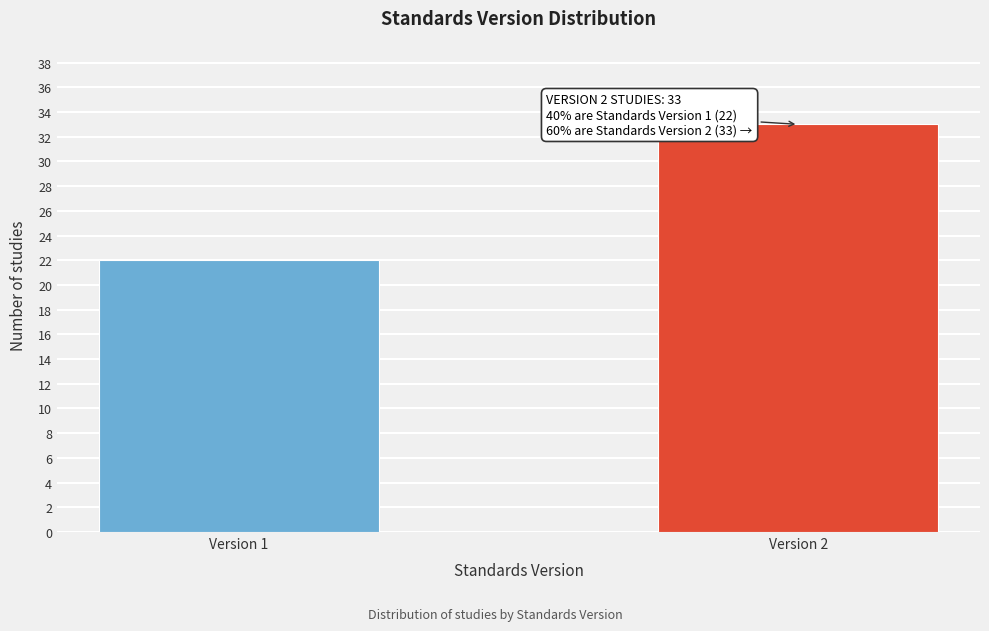

Reading right to left, list all the values displayed in this chart.

Version 2=33	Version 1=22